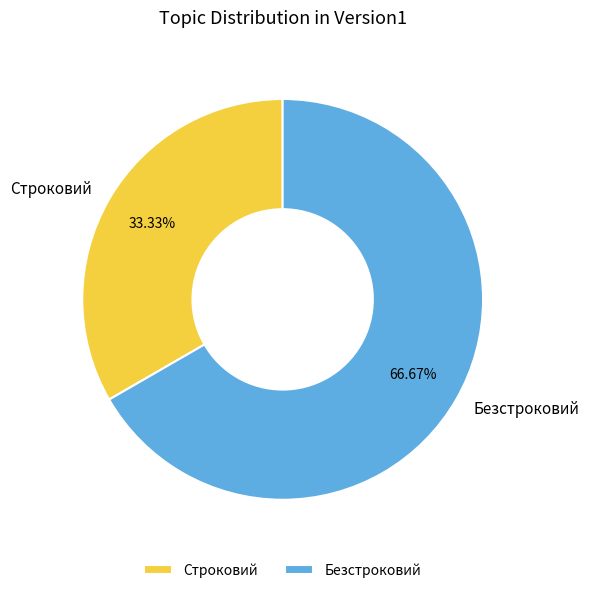

Approximately how many times larger is the value at Безстроковий compared to Строковий?

2.0